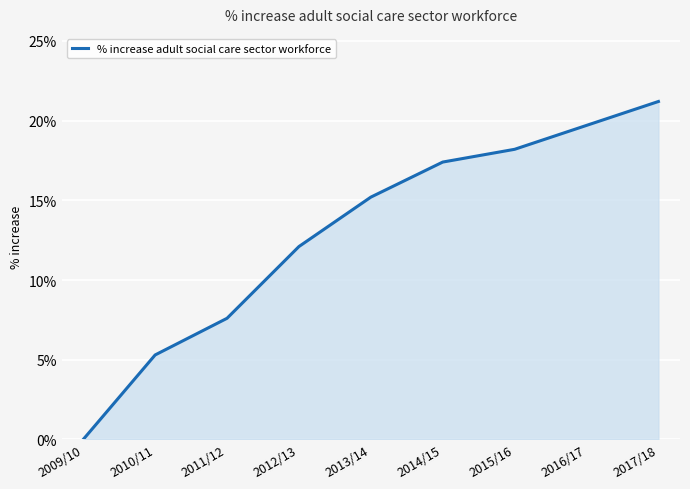

Does the chart display data point markers on the line(s)?

No